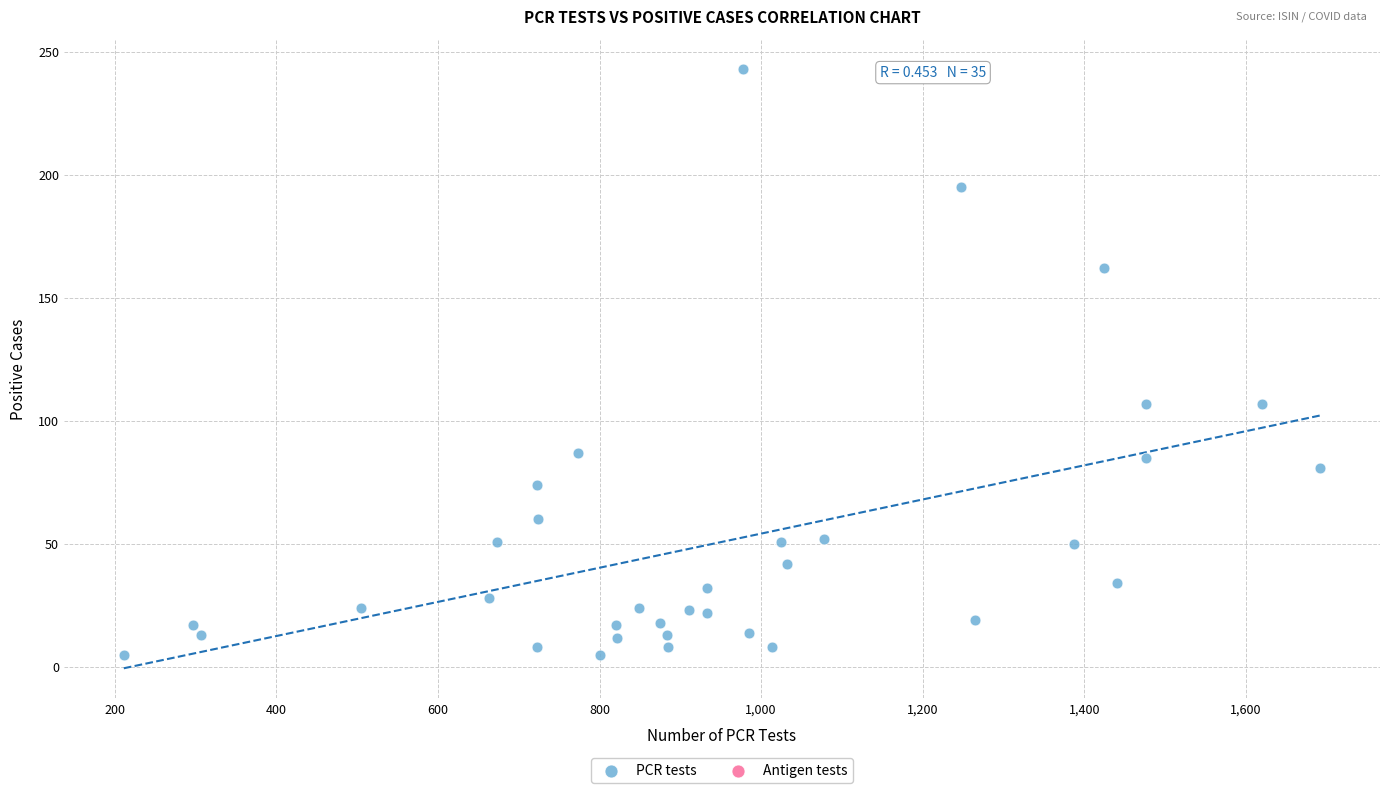

What is the range of X values (max minus min)?

1481